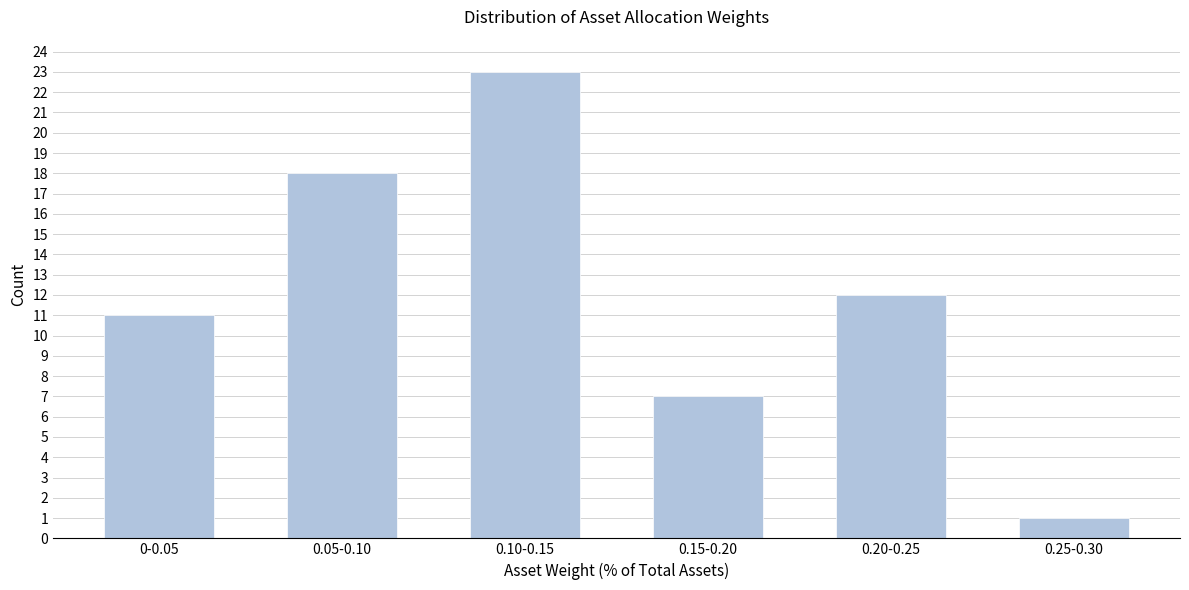

Reading right to left, what are all the values shown in this chart?

1	12	7	23	18	11